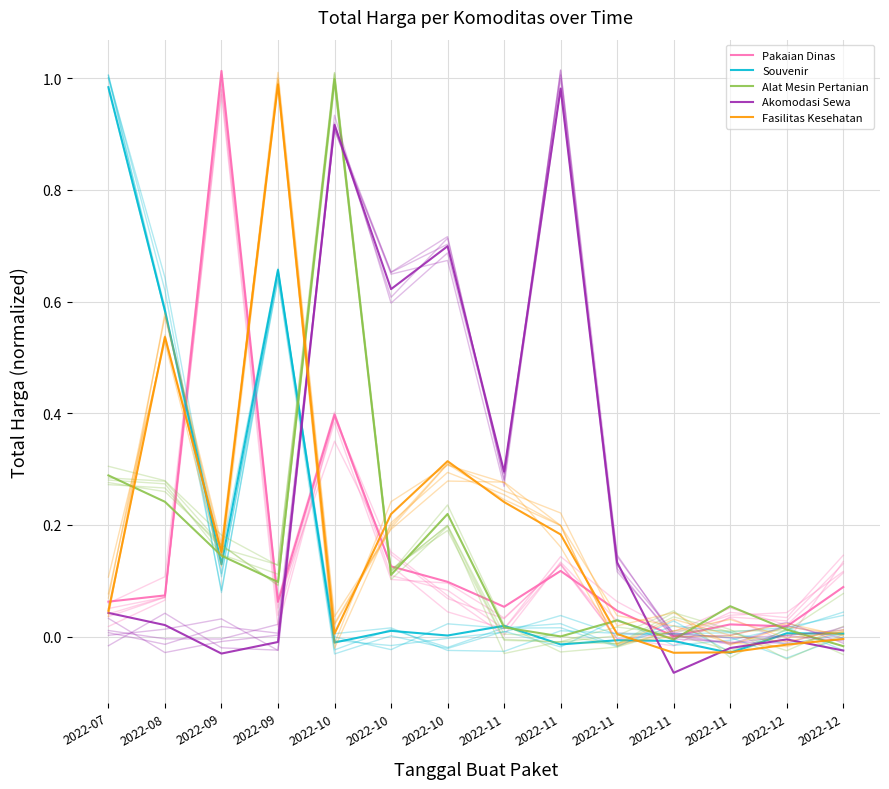

How many data points in Fasilitas Kesehatan are above 0?

10